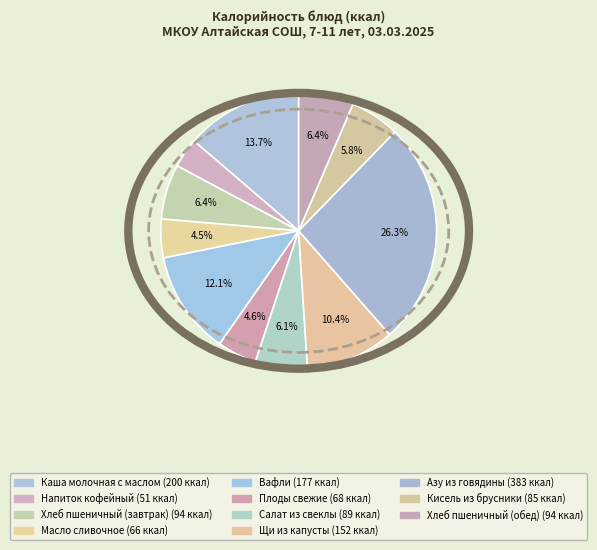

How many slices are in this pie chart?

11